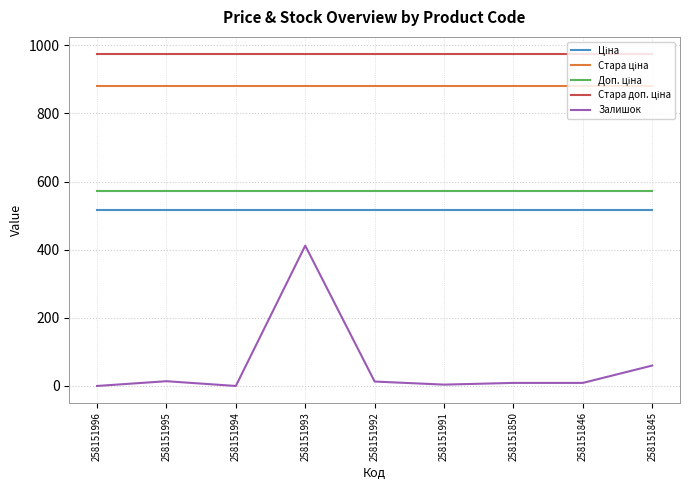

At how many categories does at least one series exceed 466?

9